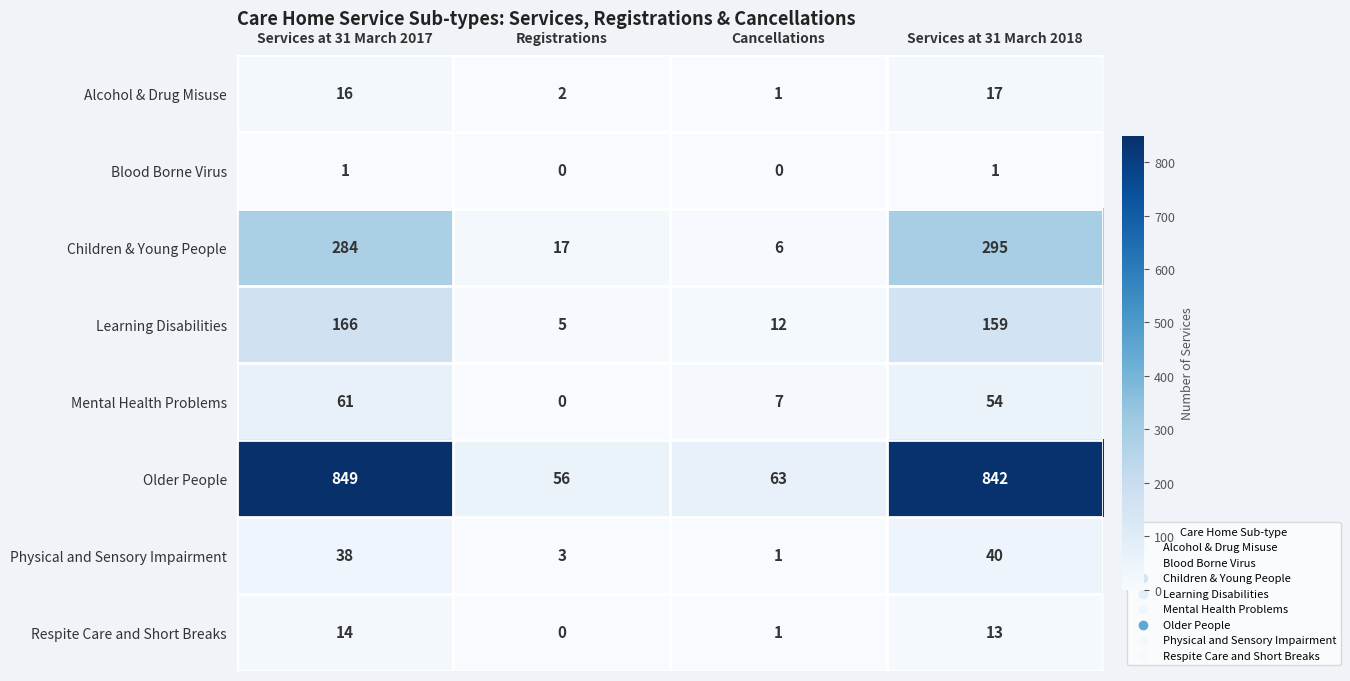

True or false: Older People has a value of 281 at Services at 31 March 2017.

False